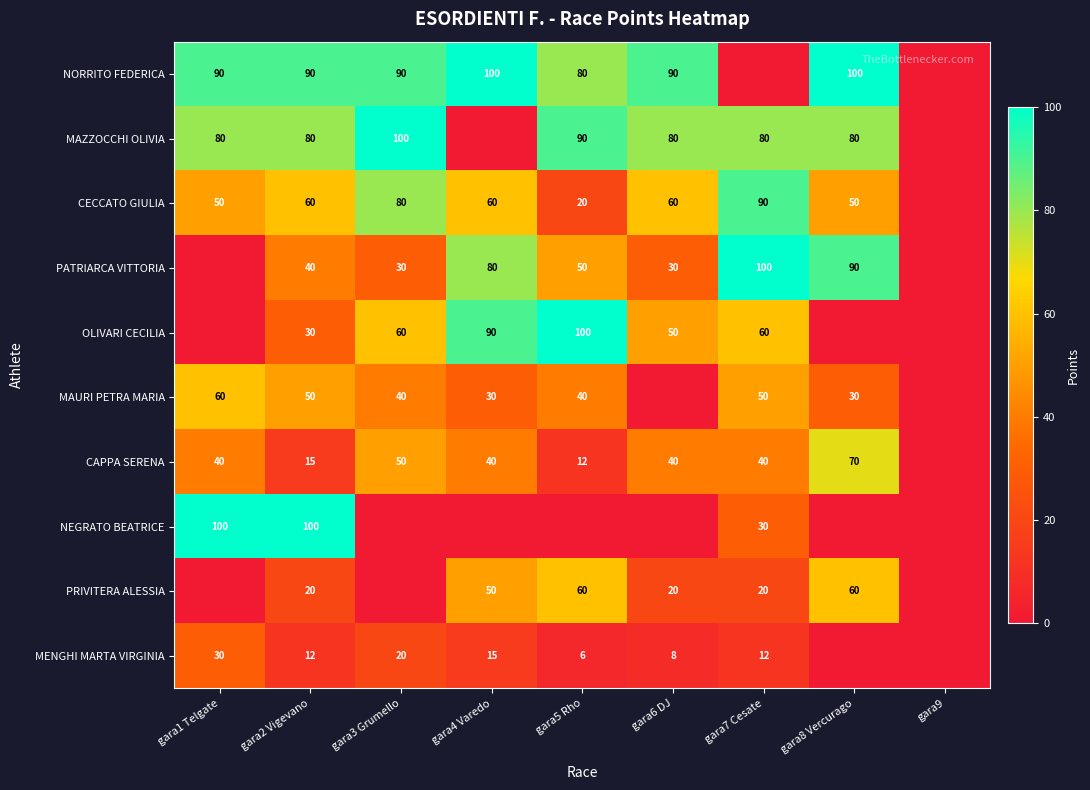

At gara2 Vigevano, list the series in order from smallest to largest.

MENGHI MARTA VIRGINIA, CAPPA SERENA, PRIVITERA ALESSIA, OLIVARI CECILIA, PATRIARCA VITTORIA, MAURI PETRA MARIA, CECCATO GIULIA, MAZZOCCHI OLIVIA, NORRITO FEDERICA, NEGRATO BEATRICE